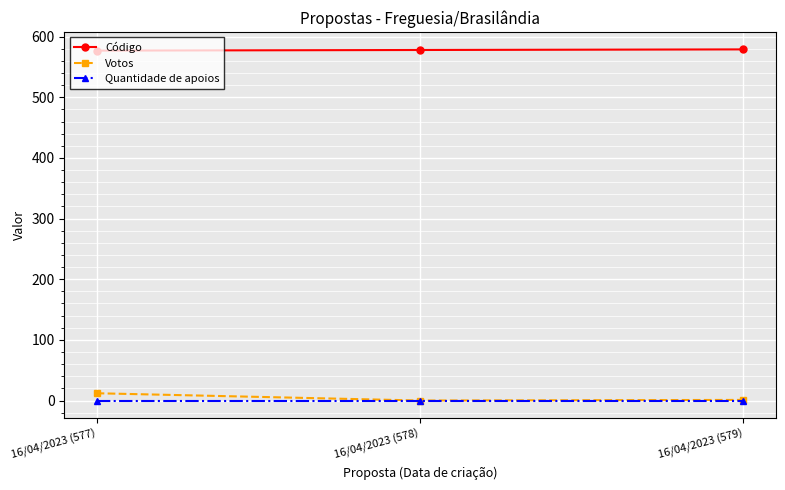

Is it true that Código equals 577 at 16/04/2023 (577)?

True